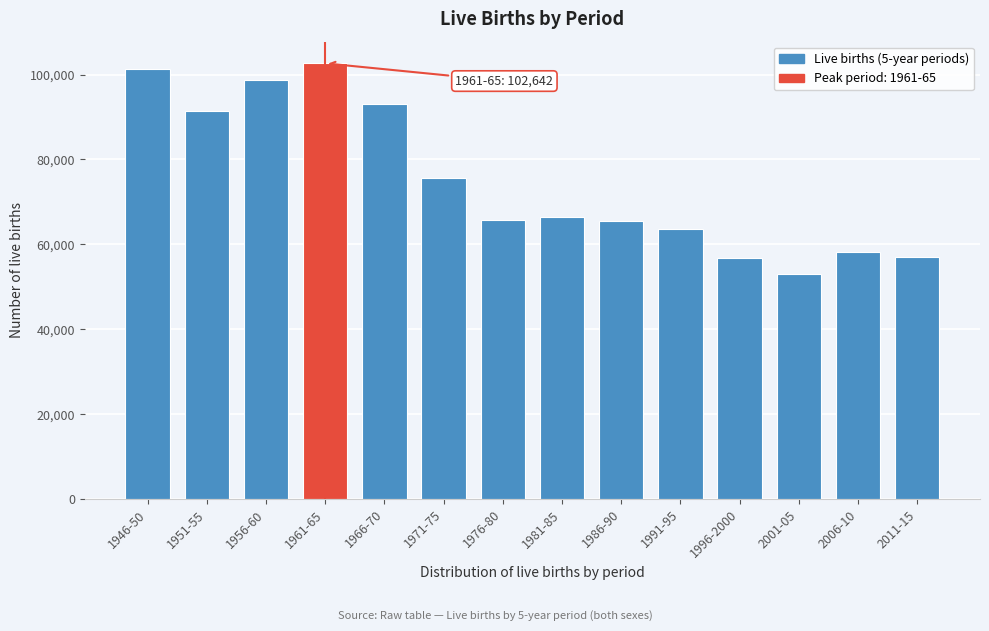

Is it true that the value at 1966-70 is 46827?

False